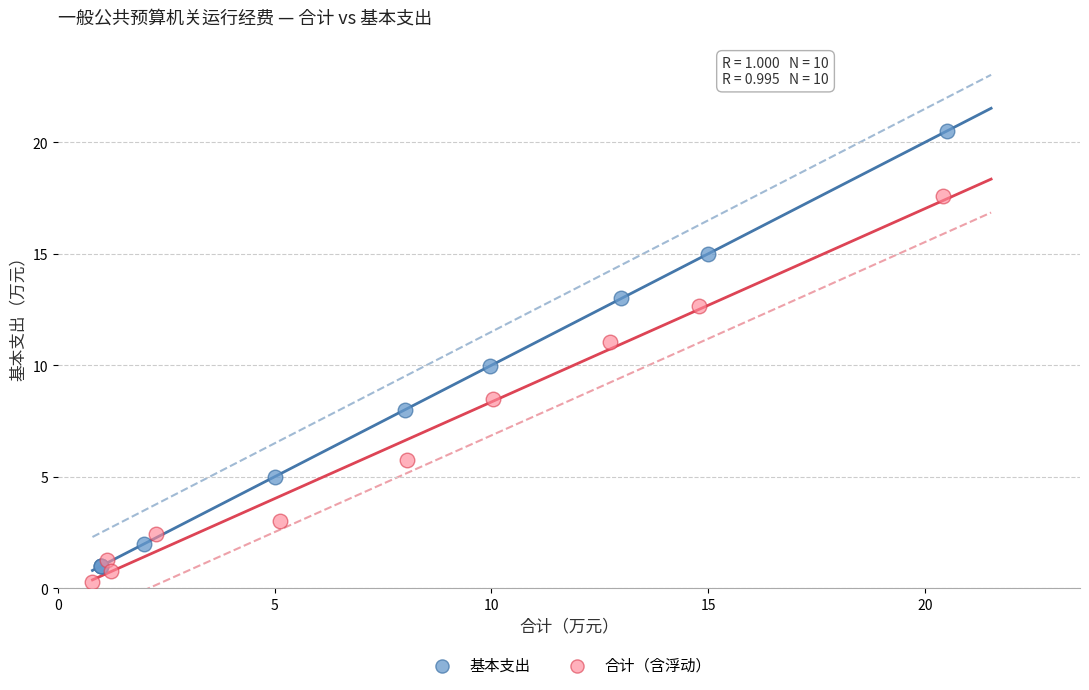

Which series contains the highest Y value?

基本支出